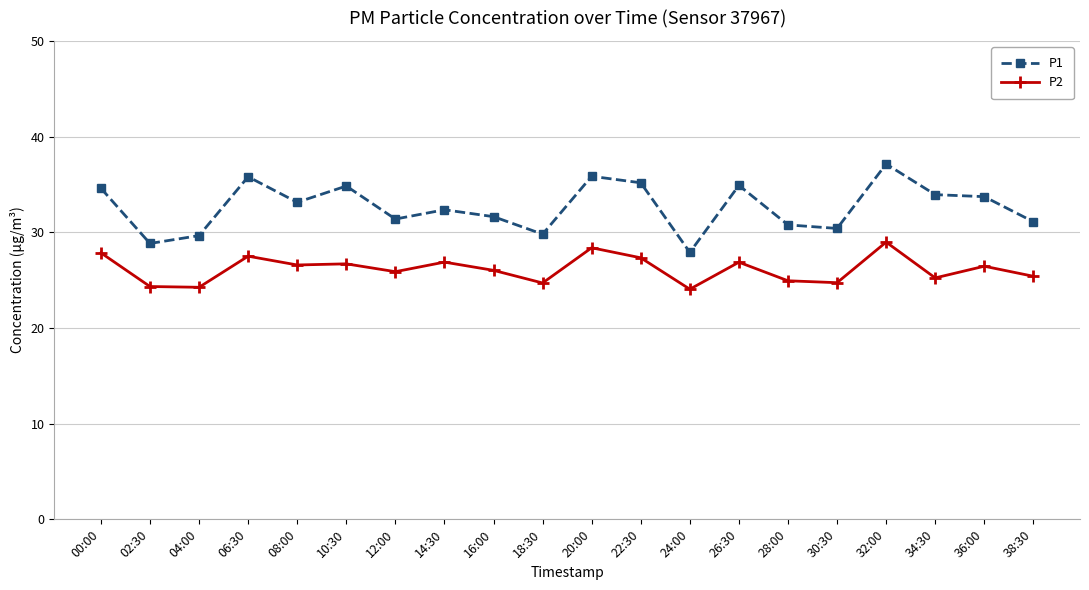

The P1 series shows 11.3 at 28:00. True or false?

False